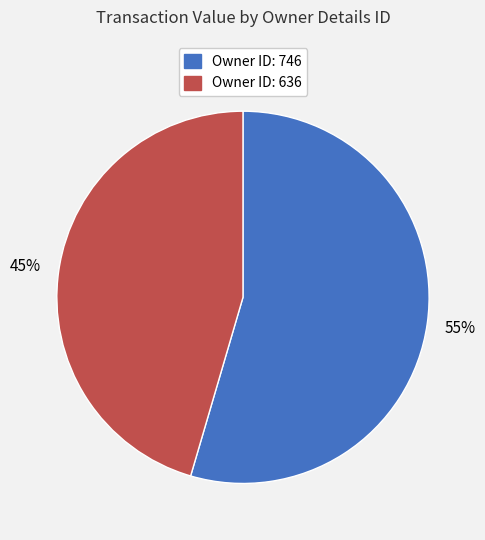

Is there a majority slice in this chart?

Yes